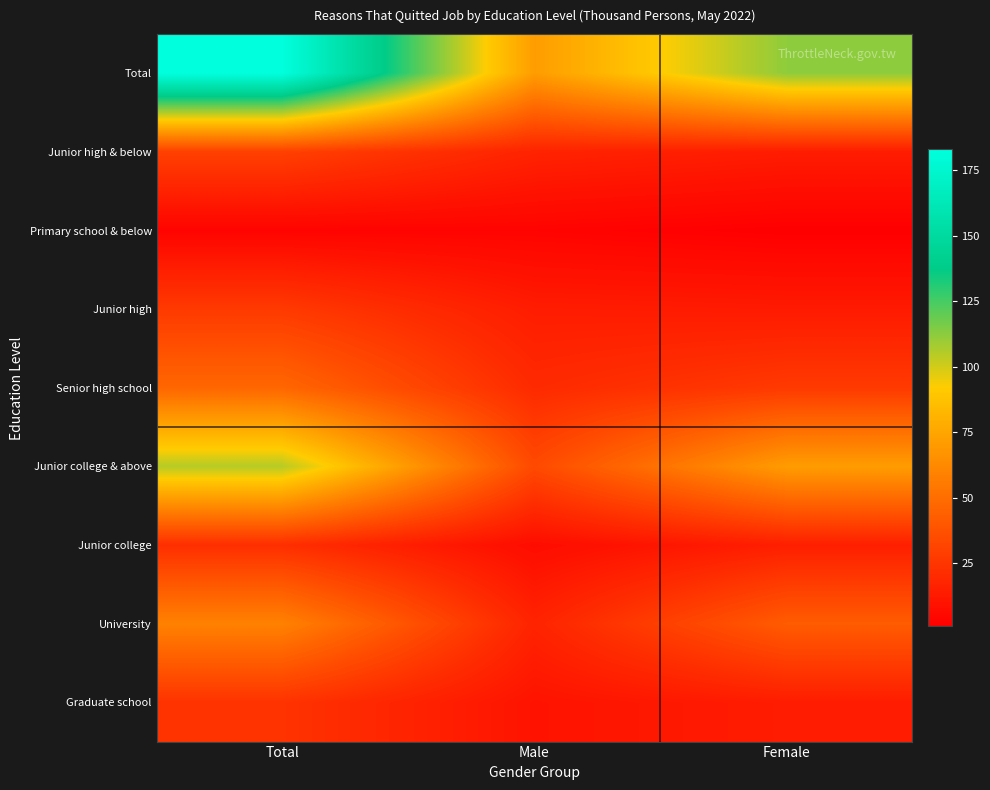

Between Total and Male, which is larger?

Total